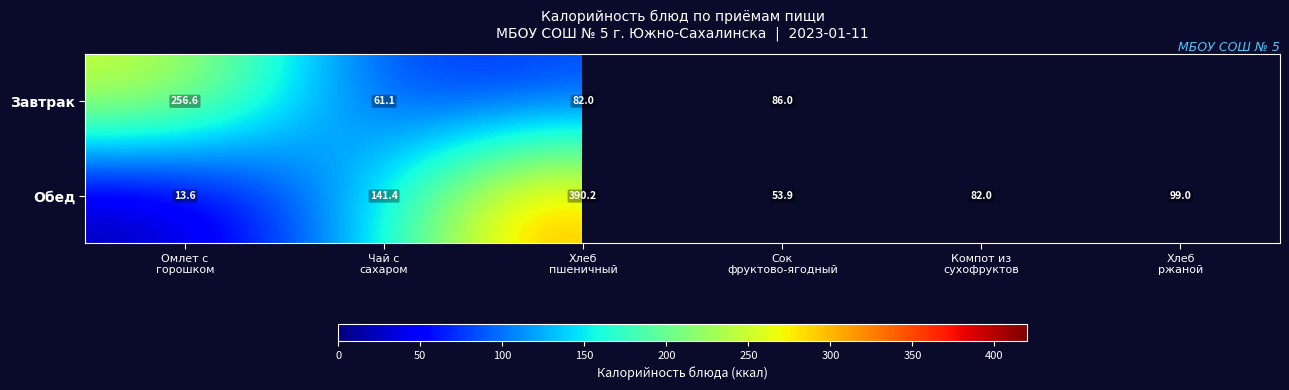

How many data points in Обед are less than 99?

3